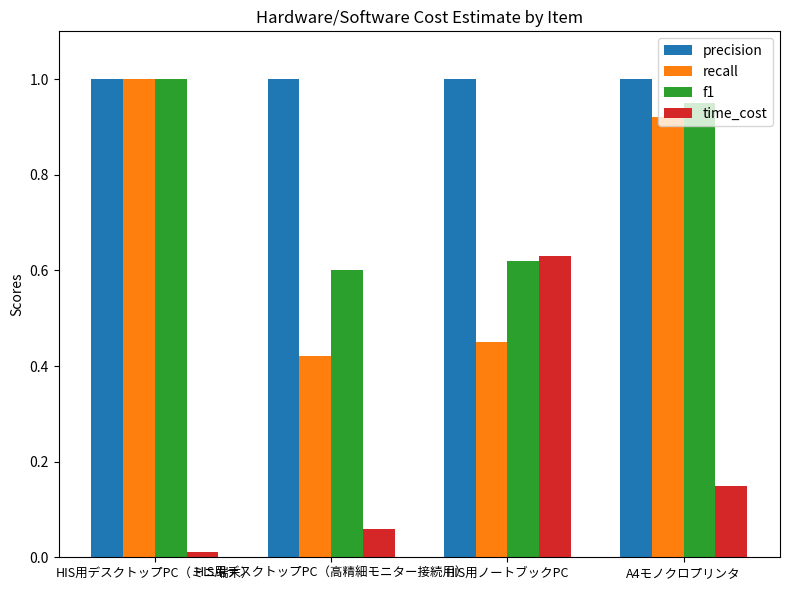

How many groups of bars are there?

4